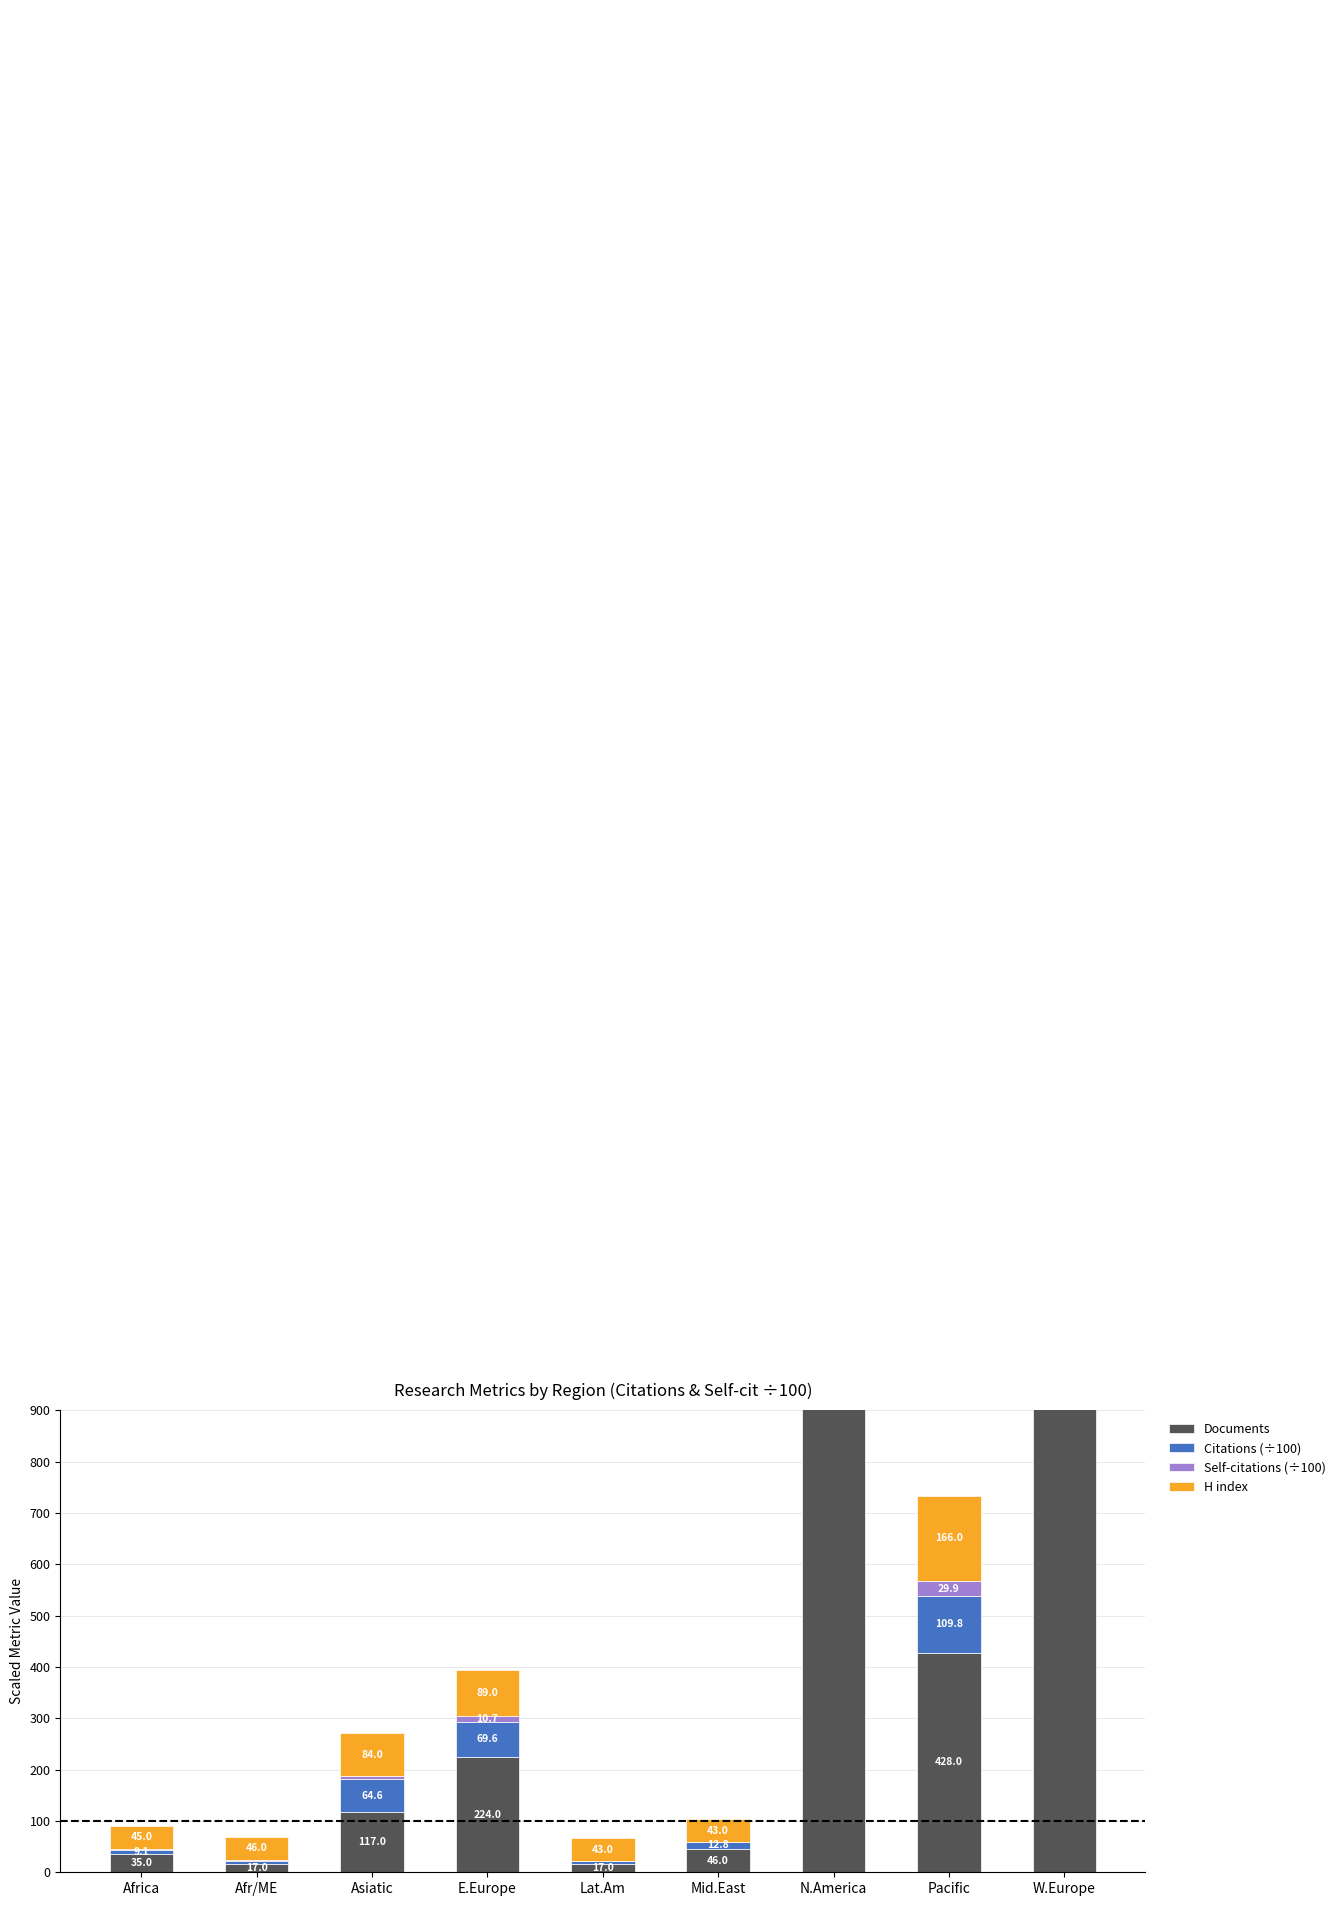

Read the Citations (÷100) value at Asiatic.

64.6